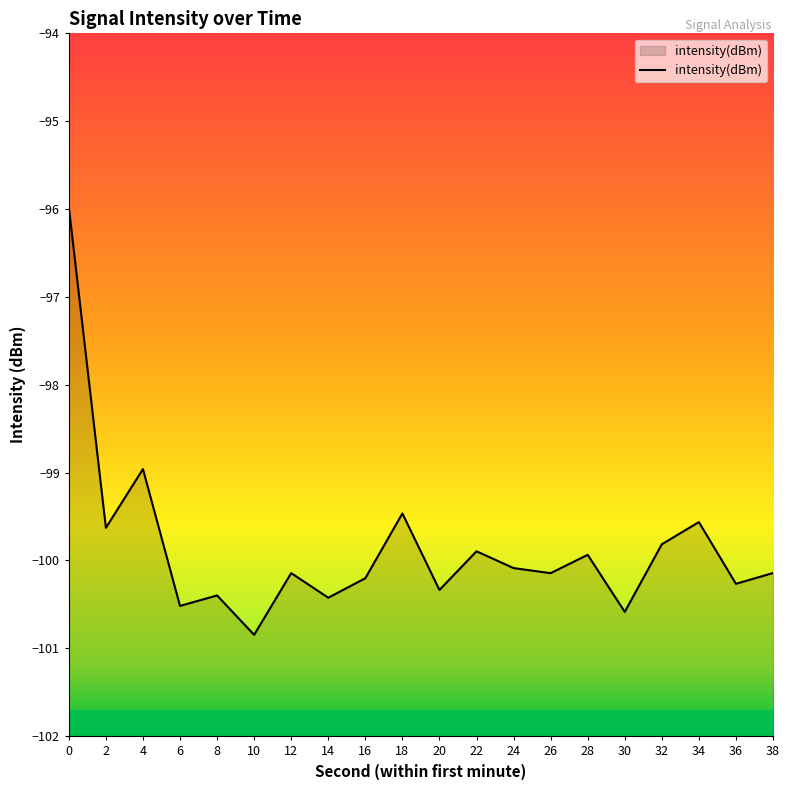

What is the difference between the second highest and second lowest values?

1.6